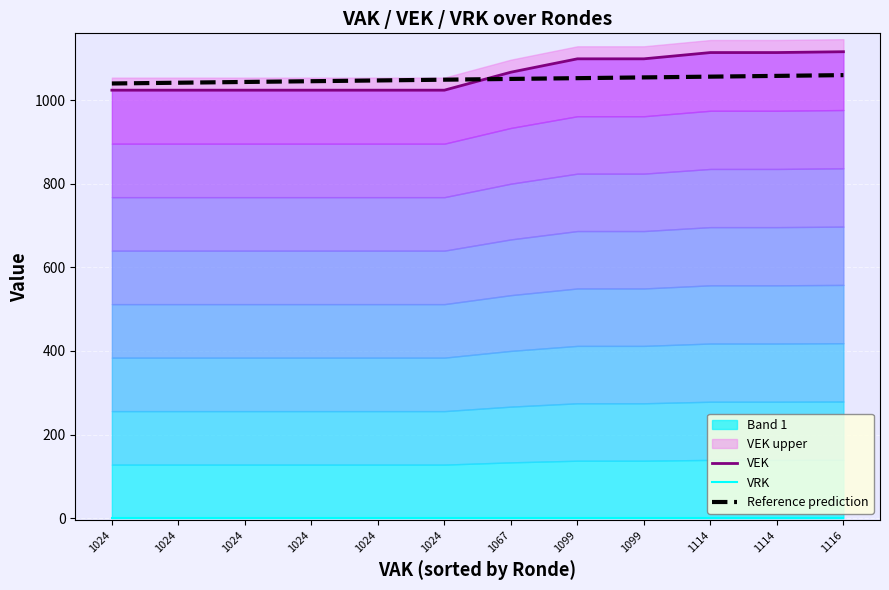

At which label does Reference prediction first exceed 1050?

1067